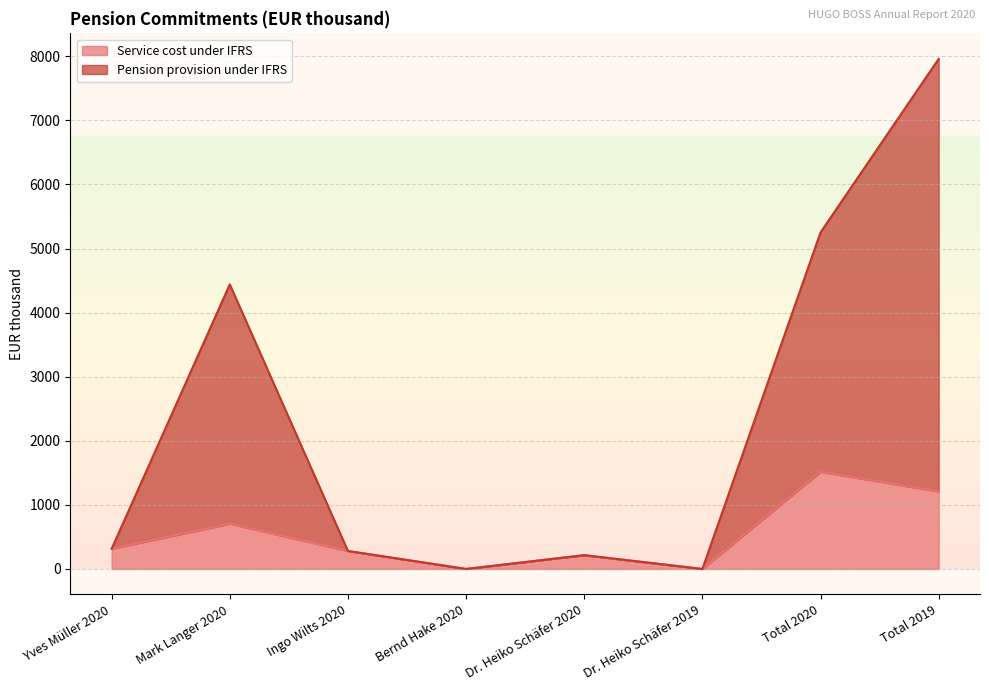

True or false: Pension provision under IFRS and Service cost under IFRS intersect in this chart.

False